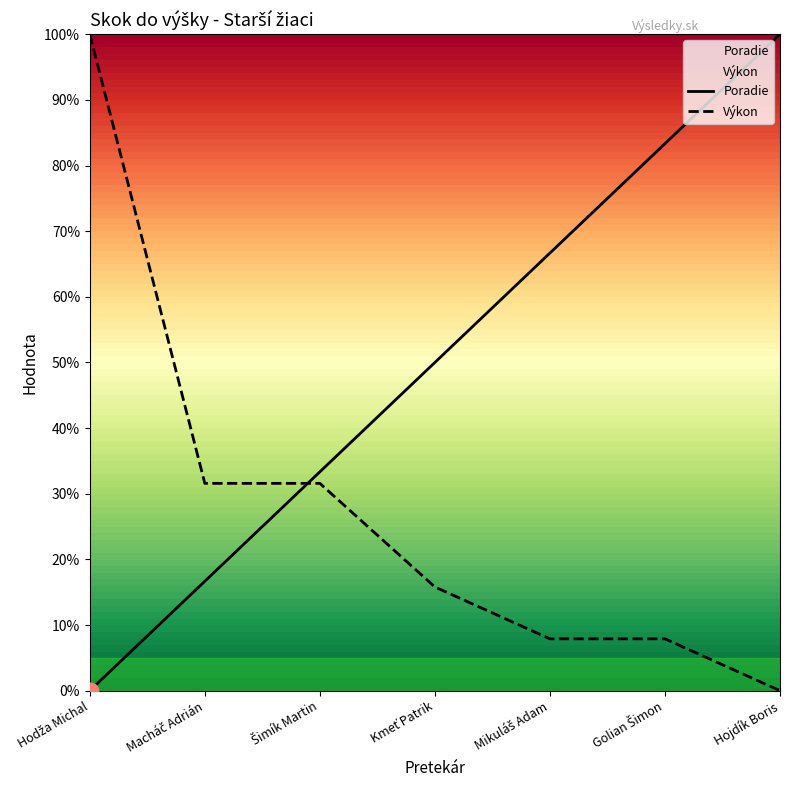

Where is Výkon nearest to the value 0?

Hojdík Boris